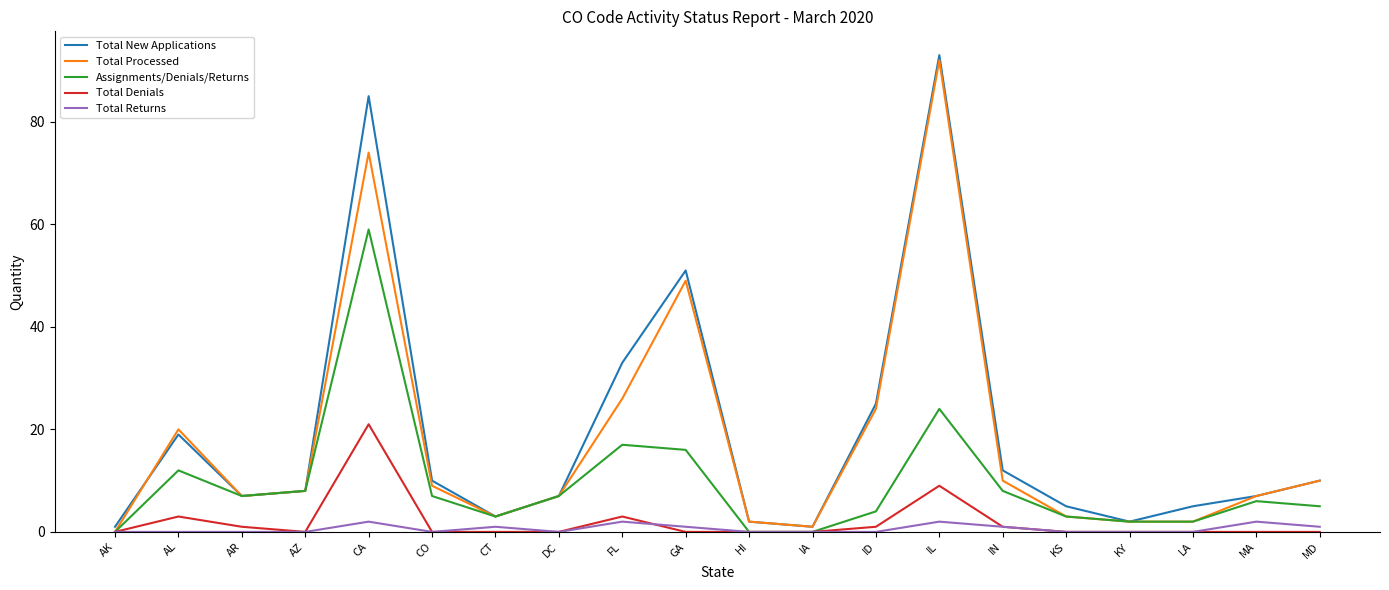

What is the spread (max minus min) of values at DC?

7